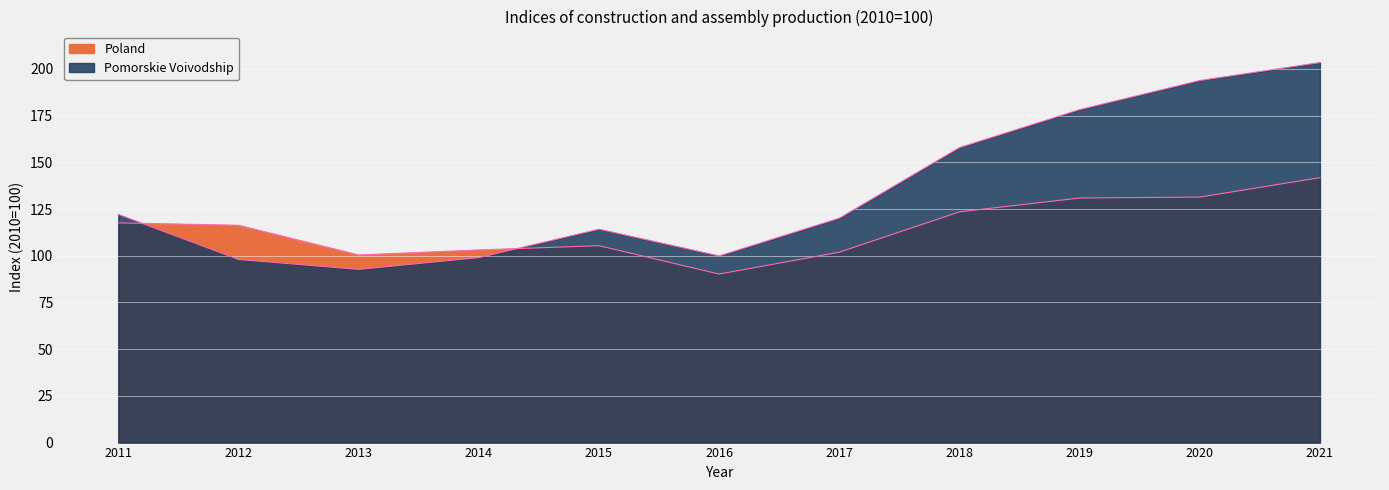

The Poland series shows 74.2 at 2021. True or false?

False